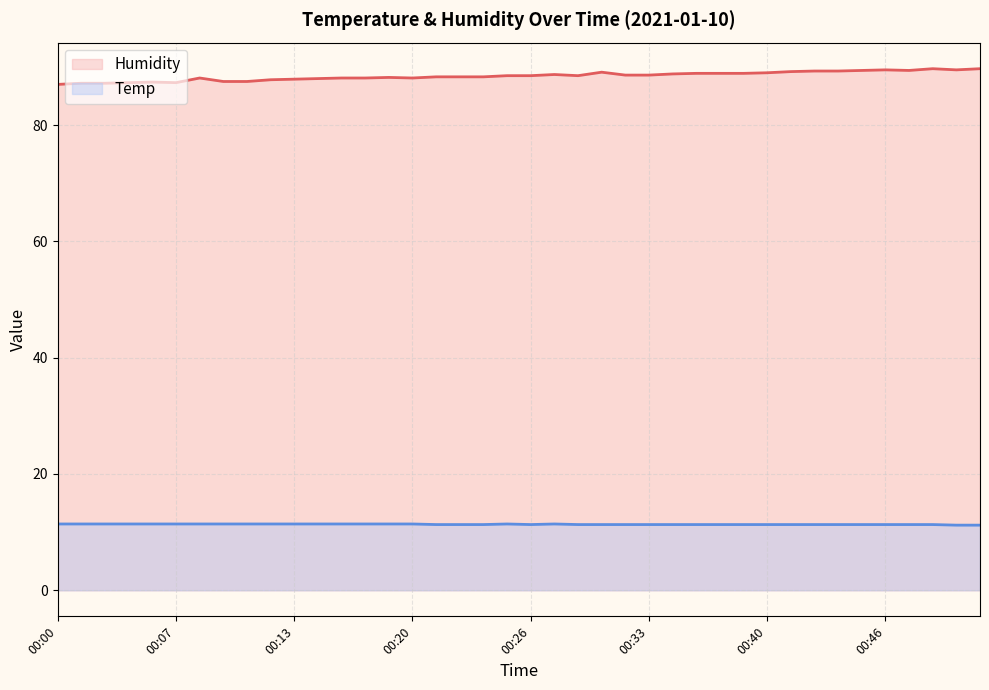

List the labels in order of Temp value, smallest first.

00:50, 00:52, 00:21, 00:23, 00:24, 00:26, 00:29, 00:30, 00:32, 00:33, 00:34, 00:36, 00:37, 00:38, 00:40, 00:41, 00:42, 00:44, 00:45, 00:46, 00:48, 00:49, 00:00, 00:01, 00:03, 00:04, 00:05, 00:07, 00:08, 00:09, 00:11, 00:12, 00:13, 00:15, 00:16, 00:17, 00:19, 00:20, 00:25, 00:28